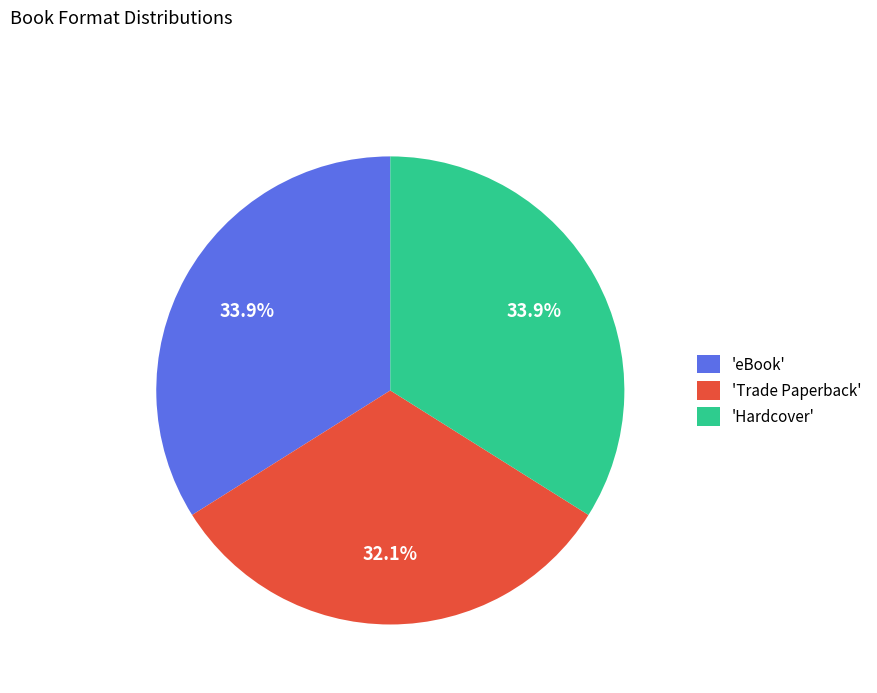

Approximately how many times larger is the value at 'Hardcover' compared to 'Trade Paperback'?

1.1